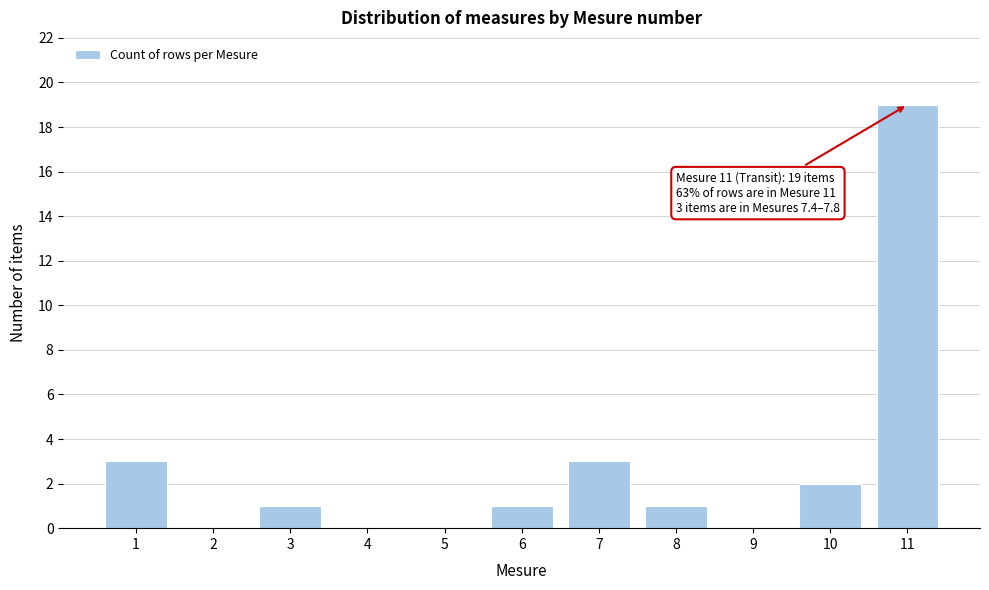

Reading left to right, list all the values displayed in this chart.

1=3	2=0	3=1	4=0	5=0	6=1	7=3	8=1	9=0	10=2	11=19